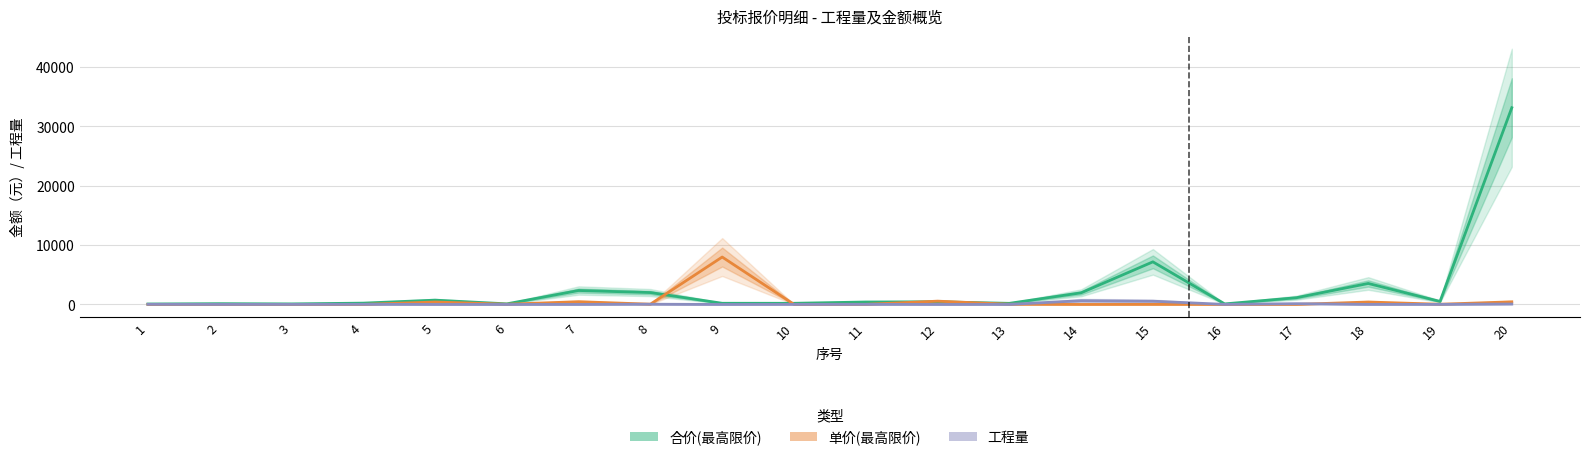

List the series in order of their peak value, lowest first.

工程量, 单价(最高限价), 合价(最高限价)